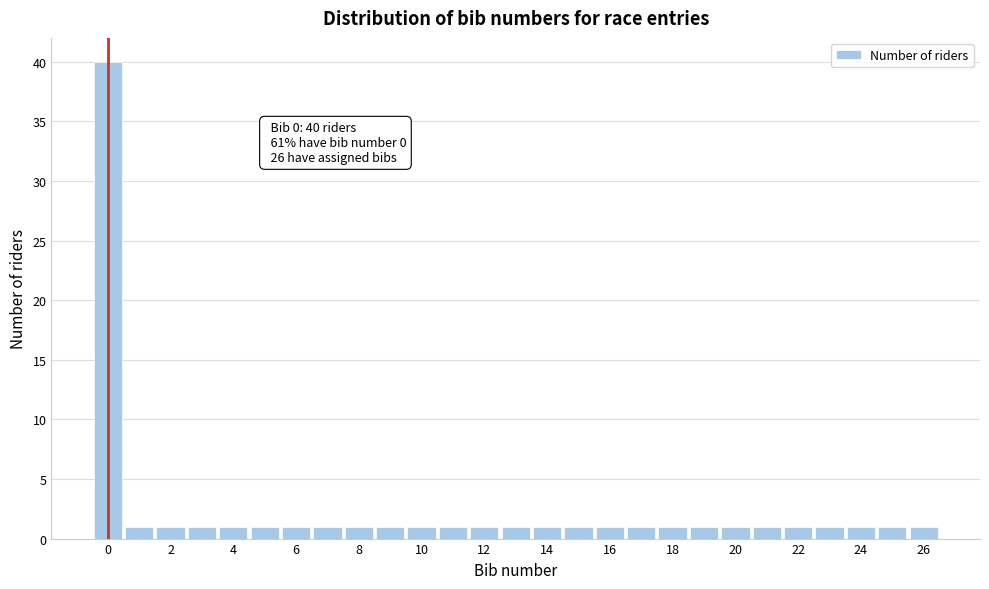

Which range on the x-axis has the tallest bar?

-0.5 to 0.5